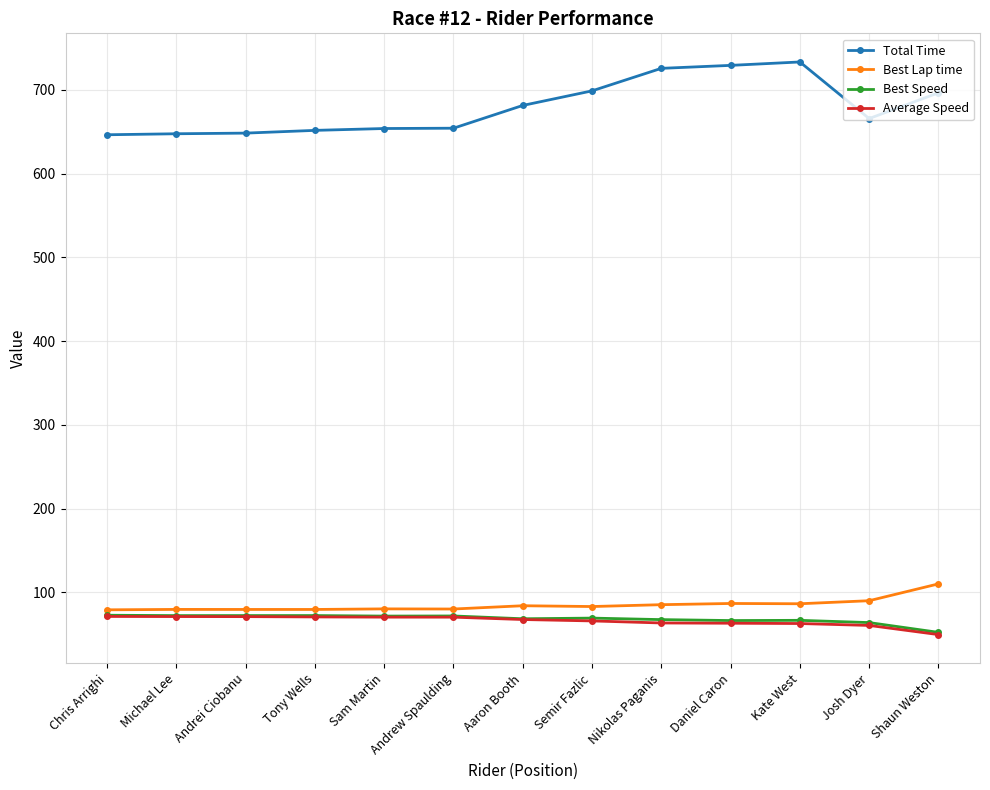

Which category has the lowest value across all series?

Shaun Weston